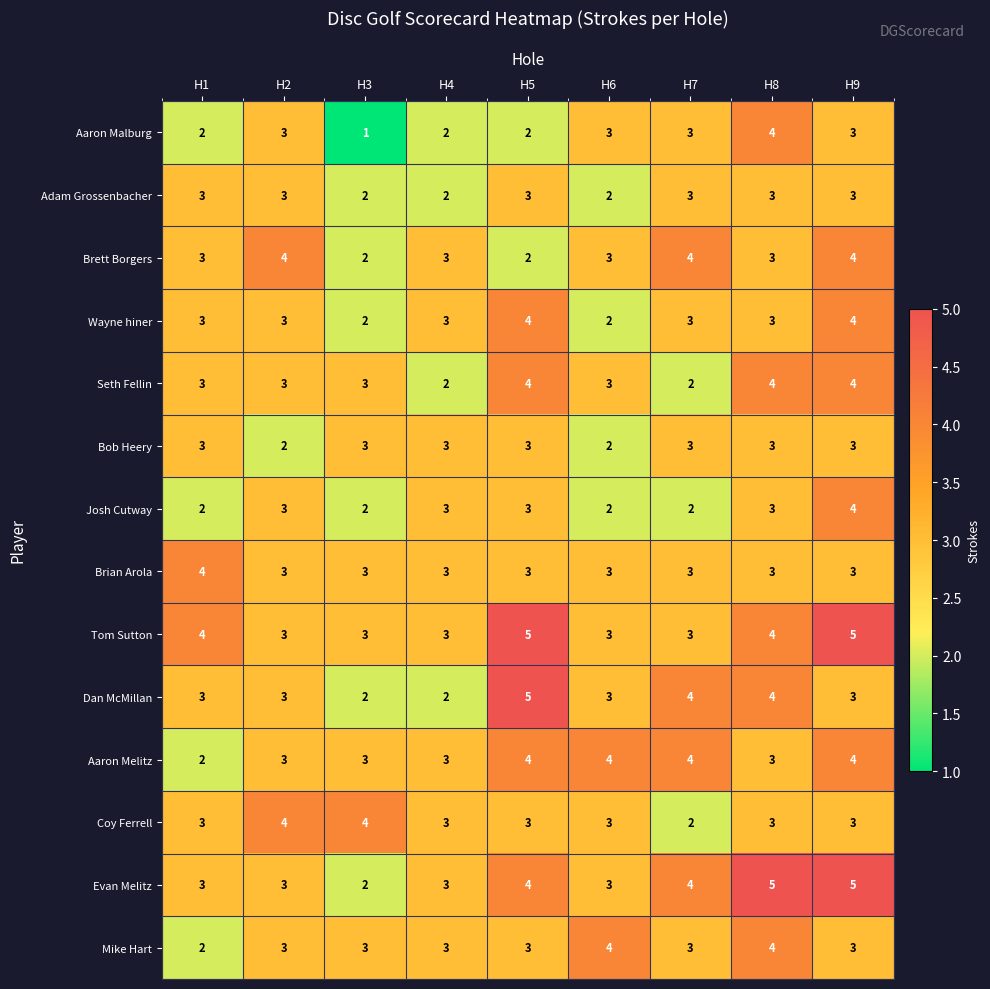

What is the spread (max minus min) of values at H5?

3